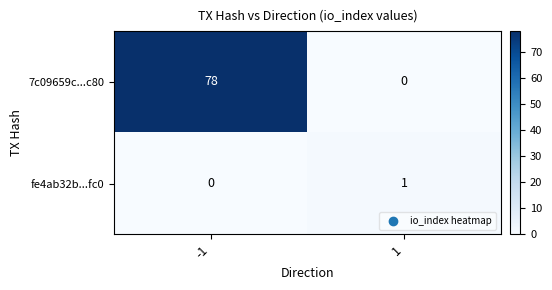

What is the difference between the 7c09659c...c80 values at -1 and 1?

78